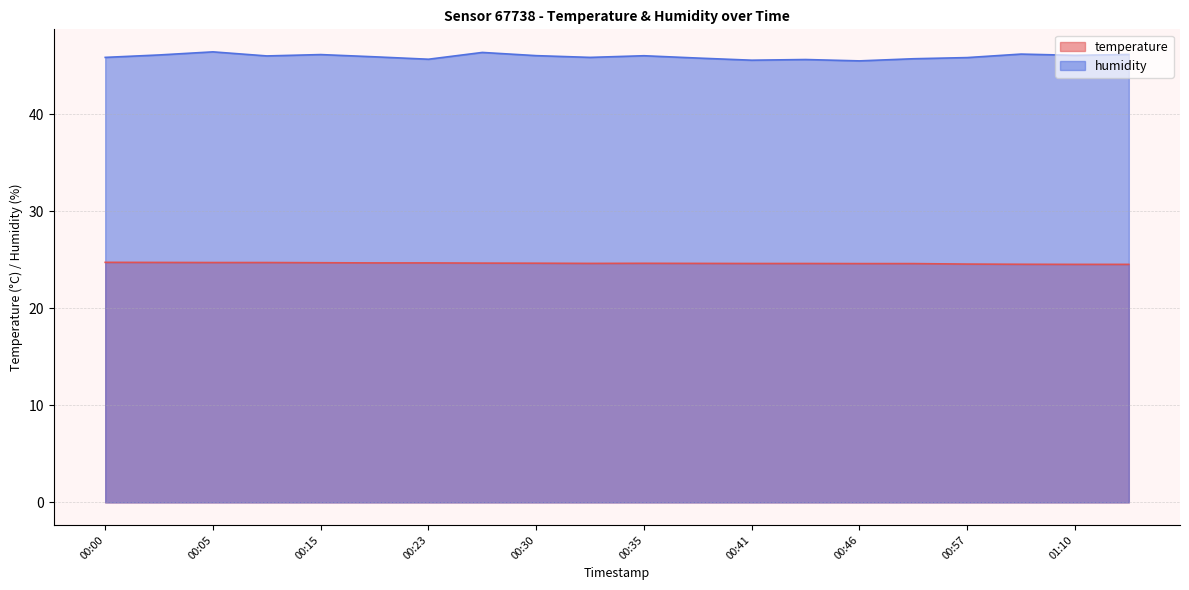

True or false: temperature and humidity cross at least once.

False